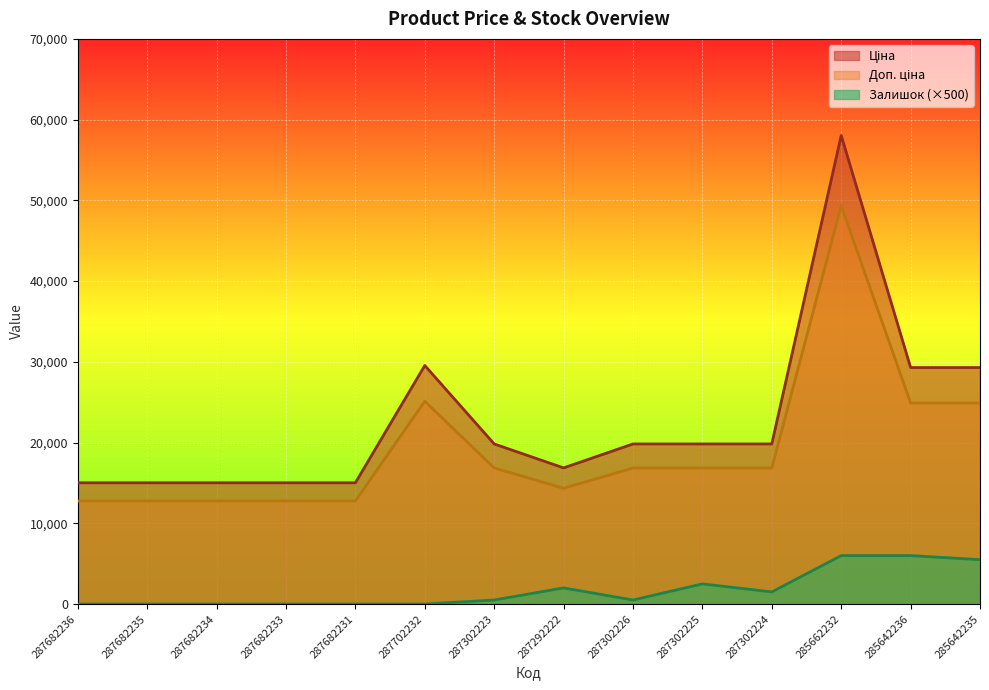

True or false: Ціна has more than 2 interior local peaks.

False